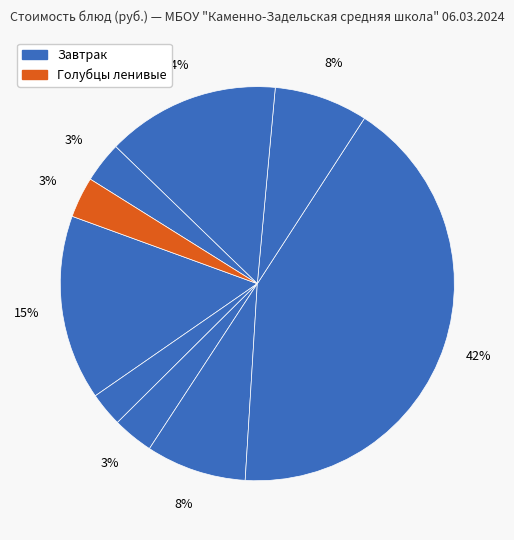

To the nearest percent, what is the average slice percentage?

11%